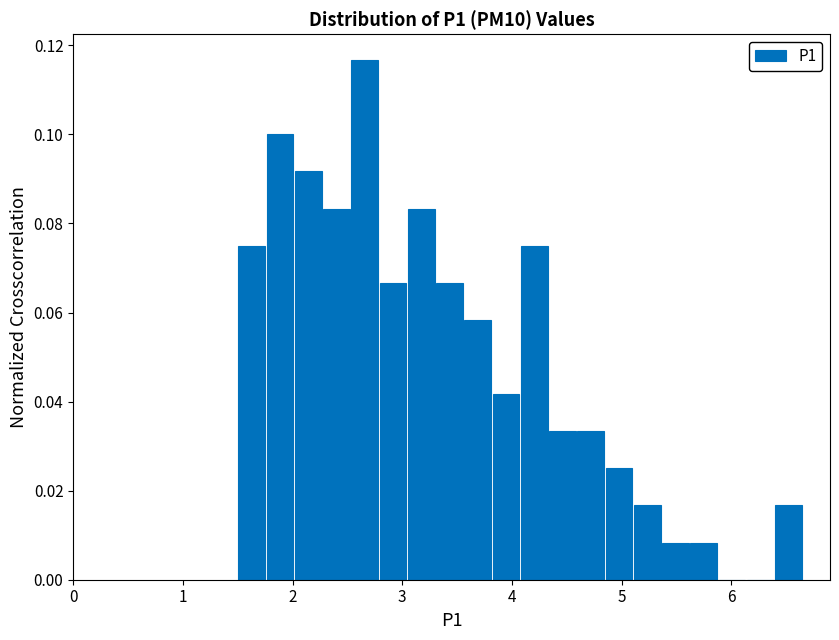

Around what value on the x-axis is the tallest bar? Give the approximate position of its centre, as read against the axis.

2.7